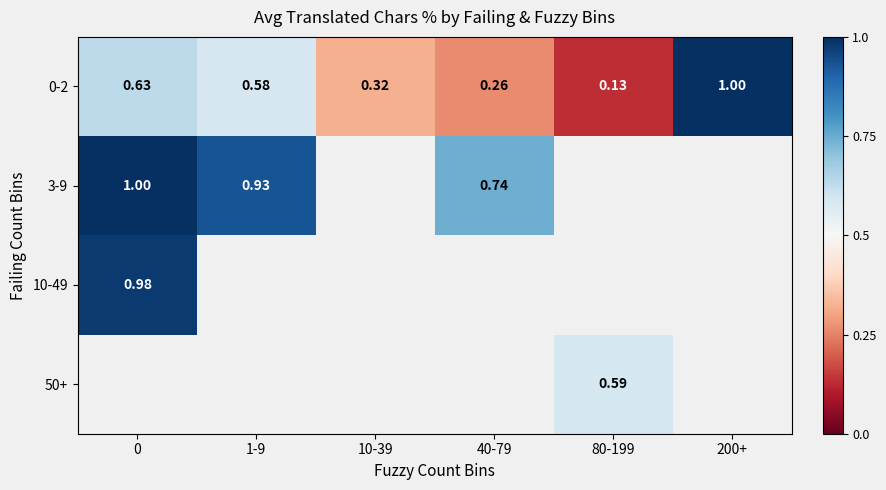

What is the greatest value displayed?

100.0